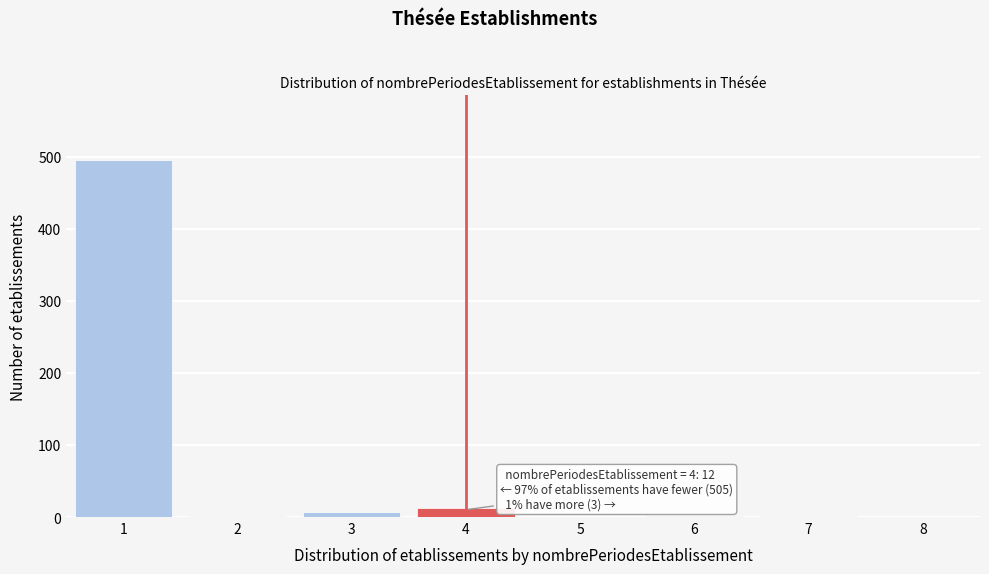

Which range on the x-axis has the tallest bar?

0.5 to 1.5